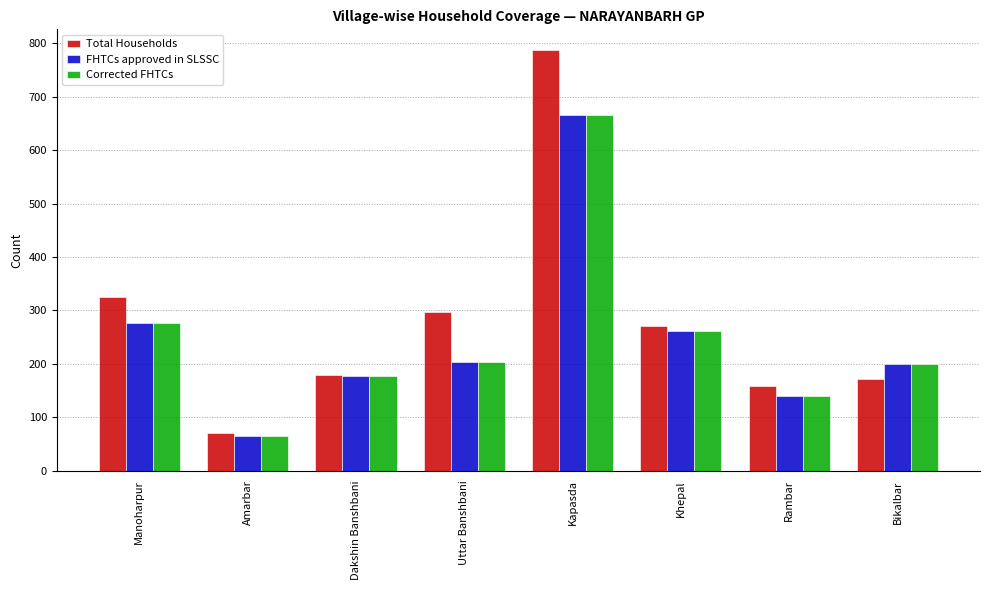

Reading right to left, extract all data points from this chart.

Total Households: 171	158	271	787	298	180	71	326
FHTCs approved in SLSSC: 199	140	261	666	203	177	64	276
Corrected FHTCs: 199	140	261	666	203	177	64	276